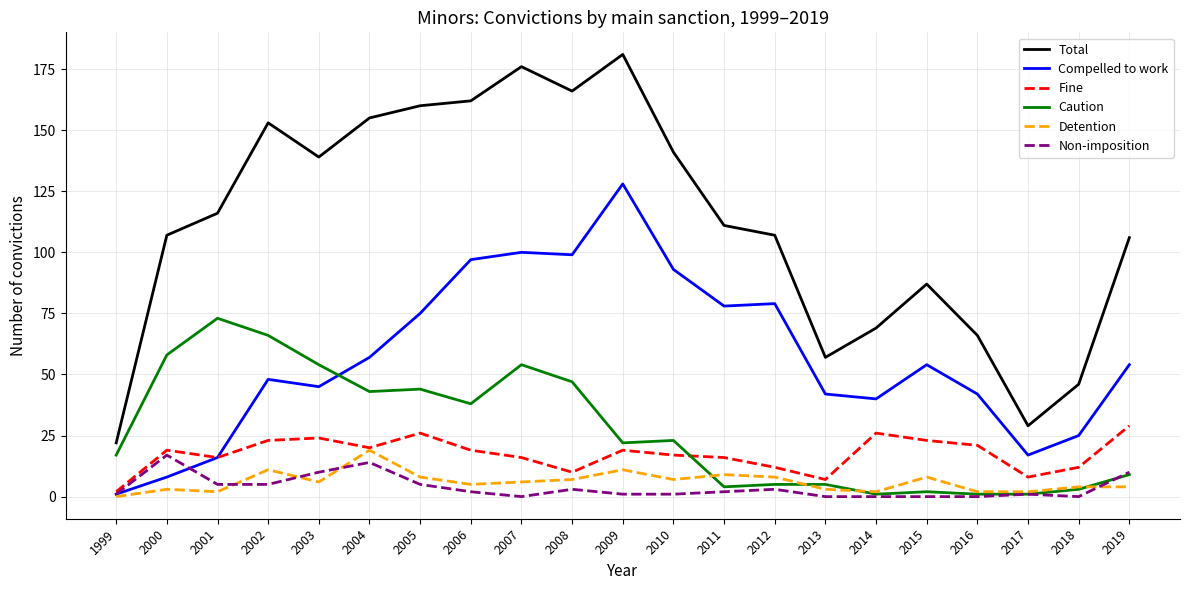

What is the minimum value for Caution?

1